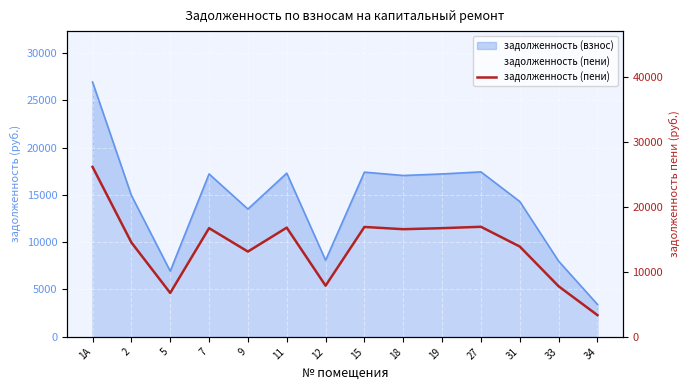

Rank the categories by value from lowest to highest.

34, 5, 33, 12, 9, 31, 2, 18, 7, 19, 11, 15, 27, 1А